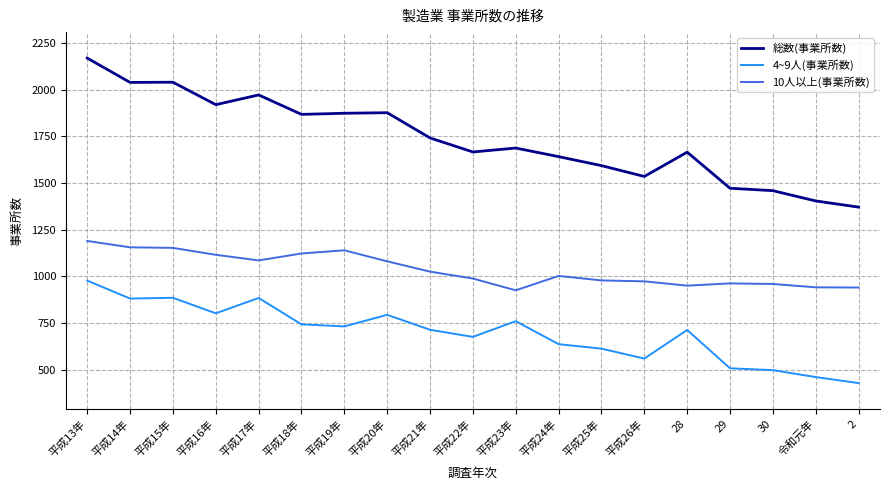

Is this an area chart (filled region under the line)?

No